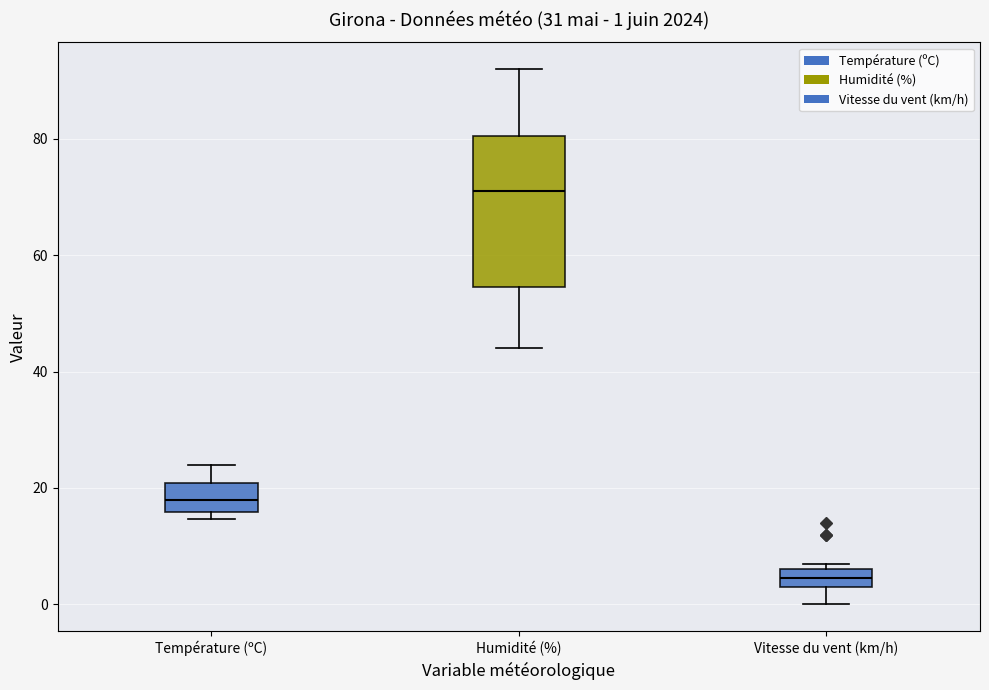

Which box's median line is the lowest?

Vitesse du vent (km/h)